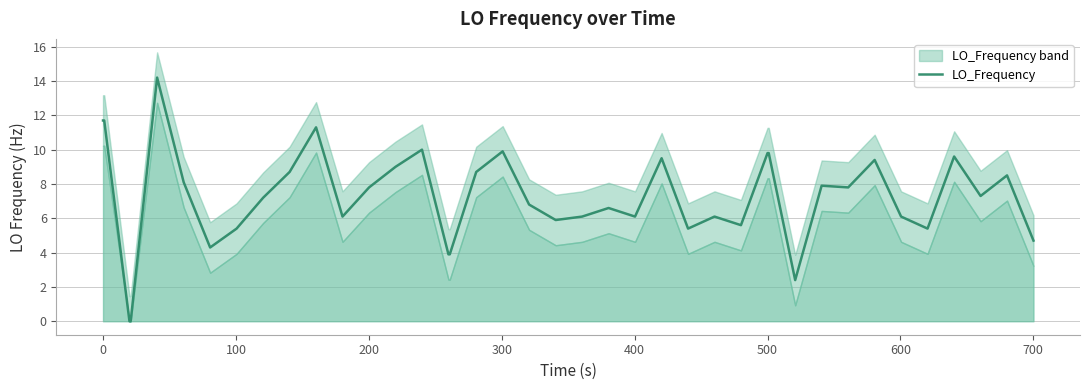

The value at 38 is 2.4. True or false?

False